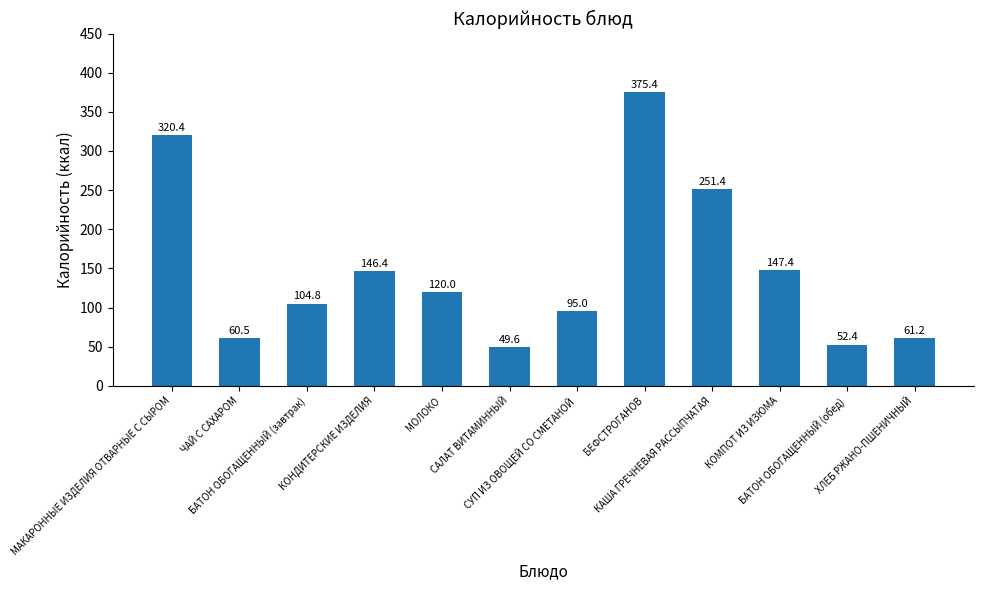

What is the sum of all values?

1784.5